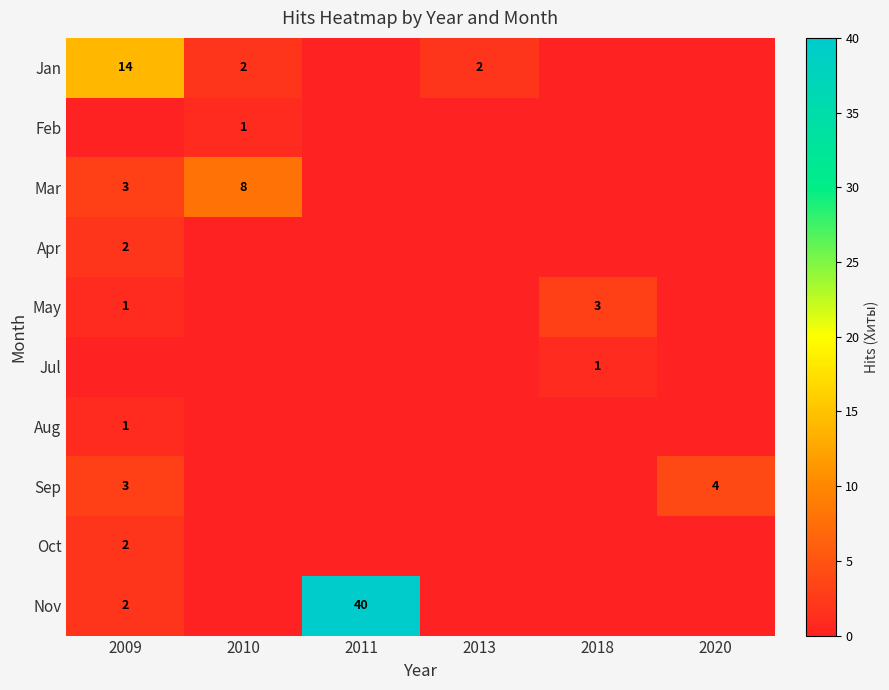

What is the total value across all series at 2013?

2